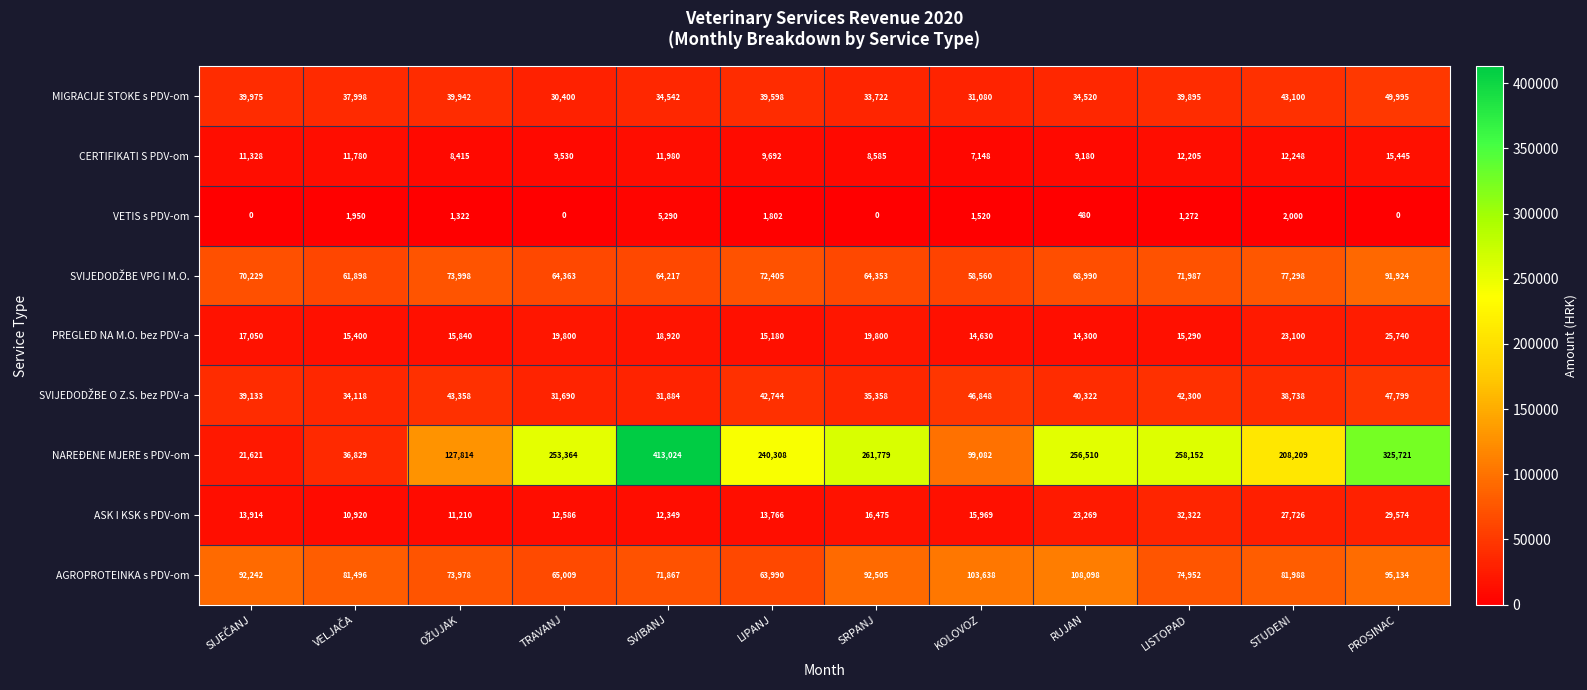

Which category has the highest value across all series?

SVIBANJ